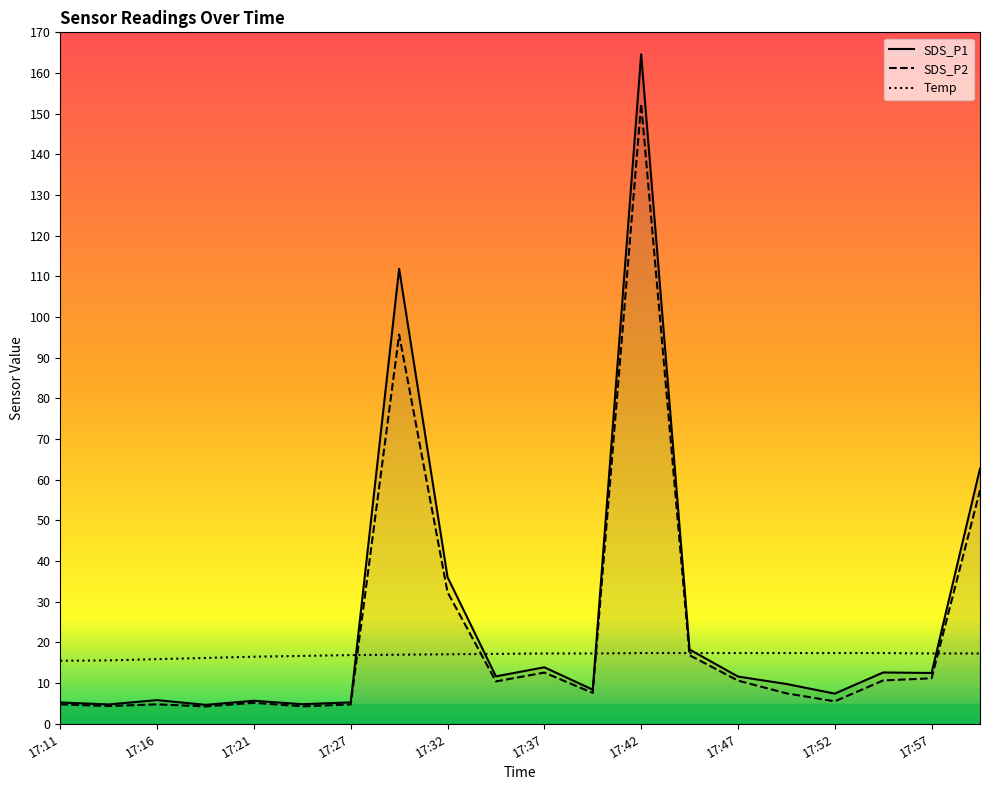

Between 17:11 and 17:42, which series saw the biggest shift?

SDS_P1